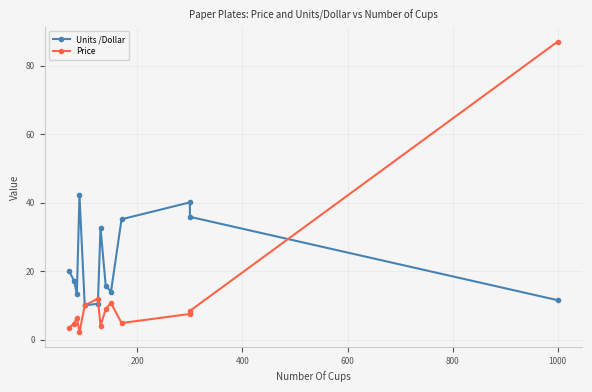

List the series in order of their overall mean, lowest first.

Price, Units /Dollar